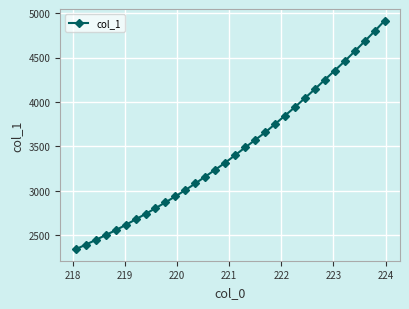

Count the number of categories in the chart.

32